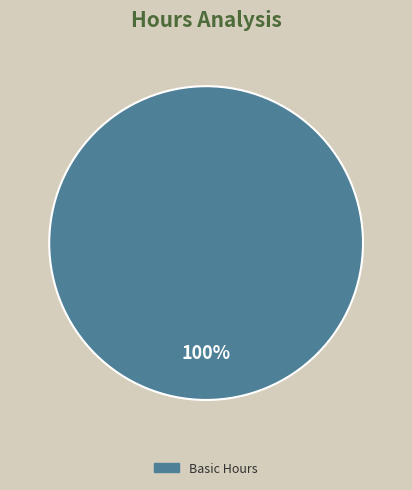

Does any single category account for the majority?

Yes